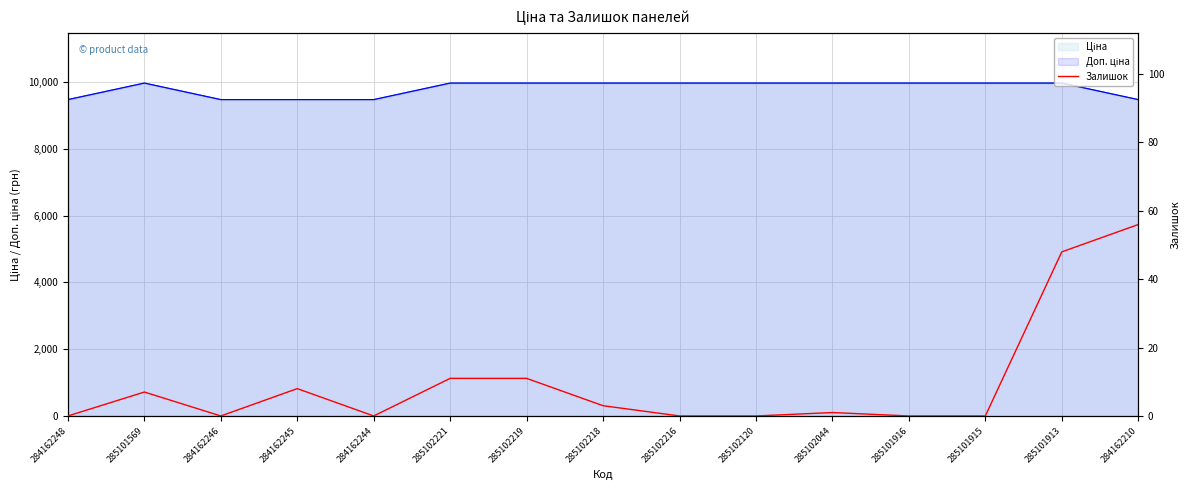

What is the change in value from 285102216 to 285101913?

+48